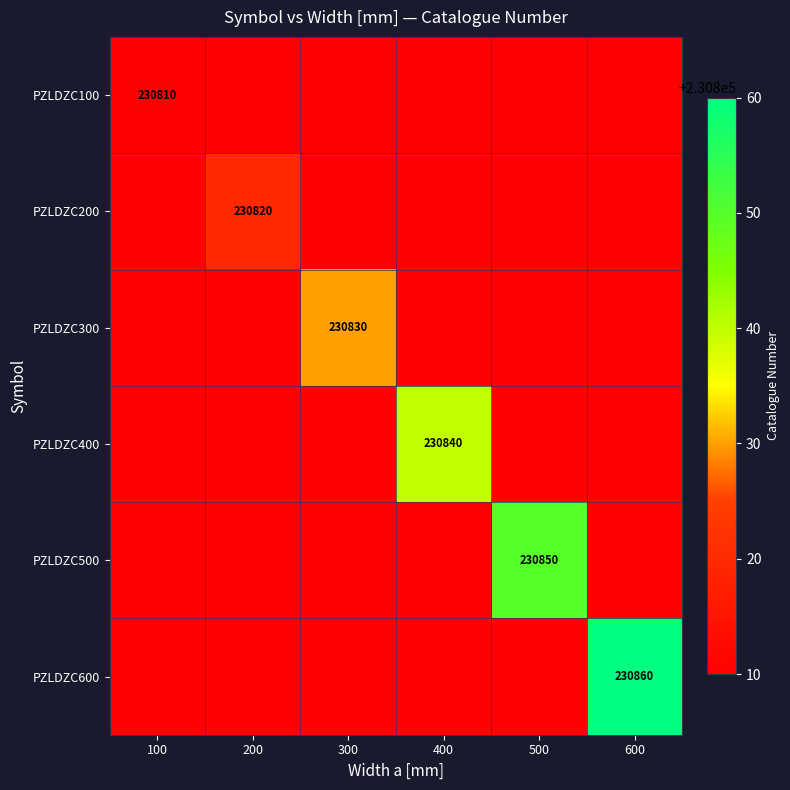

The PZLDZC400 series shows 230840 at 400. True or false?

True